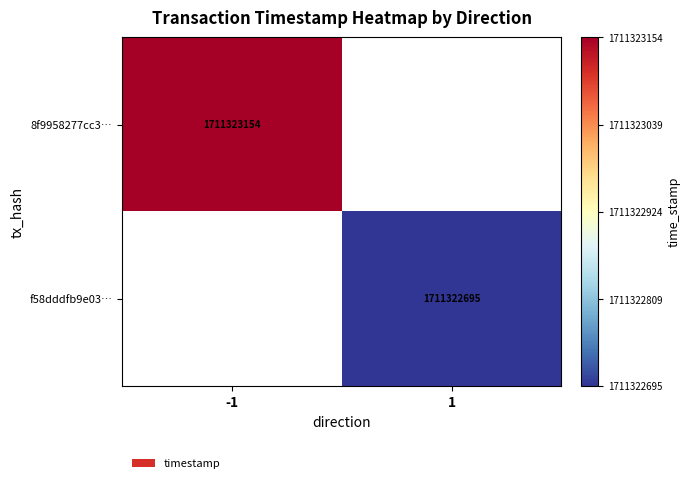

What is the greatest value displayed?

1711323154